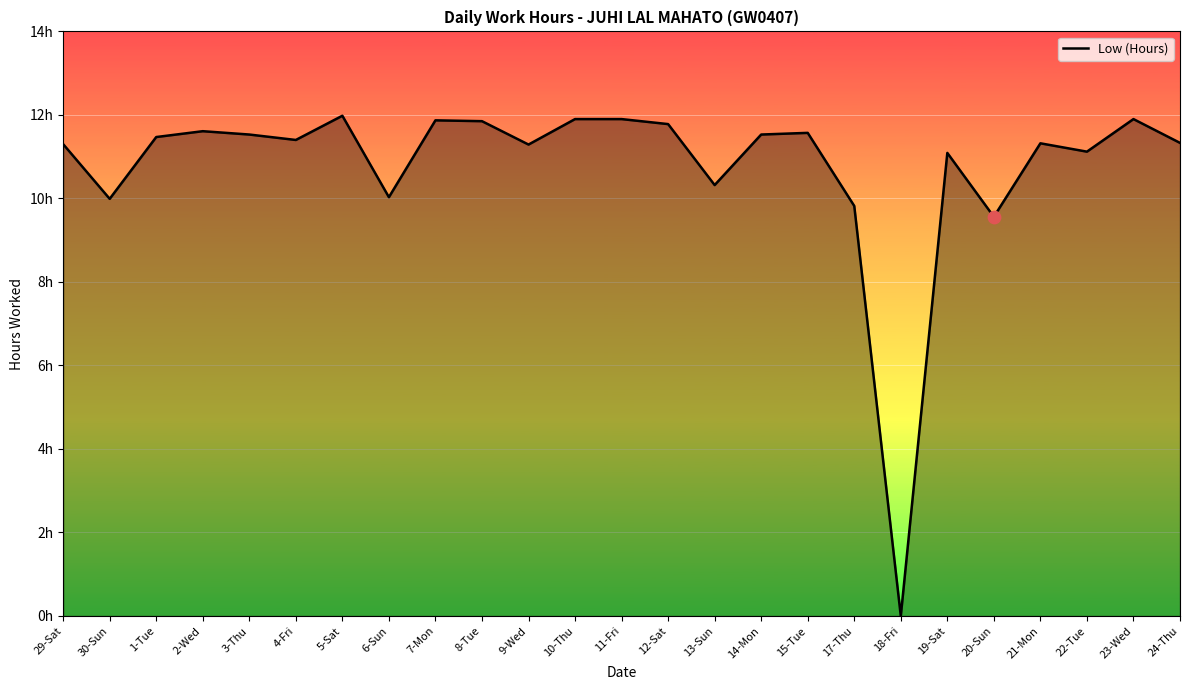

Between 17-Thu and 21-Mon, which is larger?

21-Mon